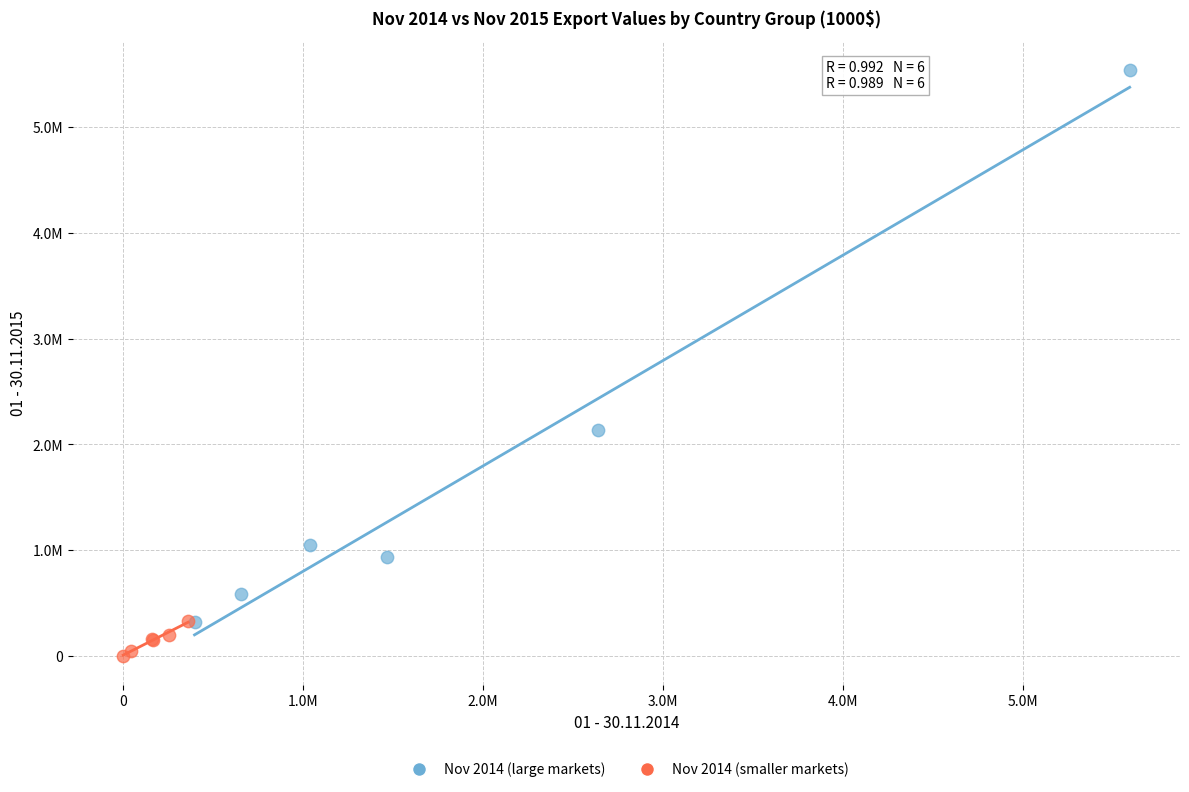

Which series reaches the minimum Y coordinate?

Nov 2014 (smaller markets)